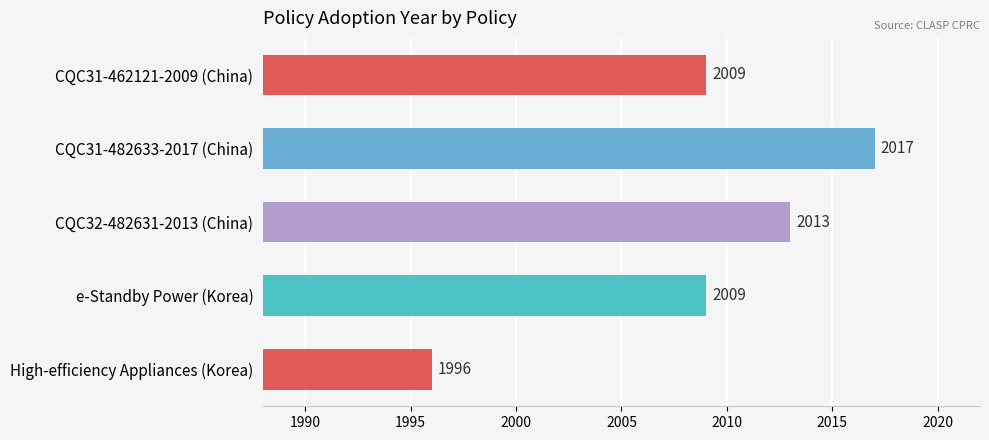

How many bars are there in total?

5